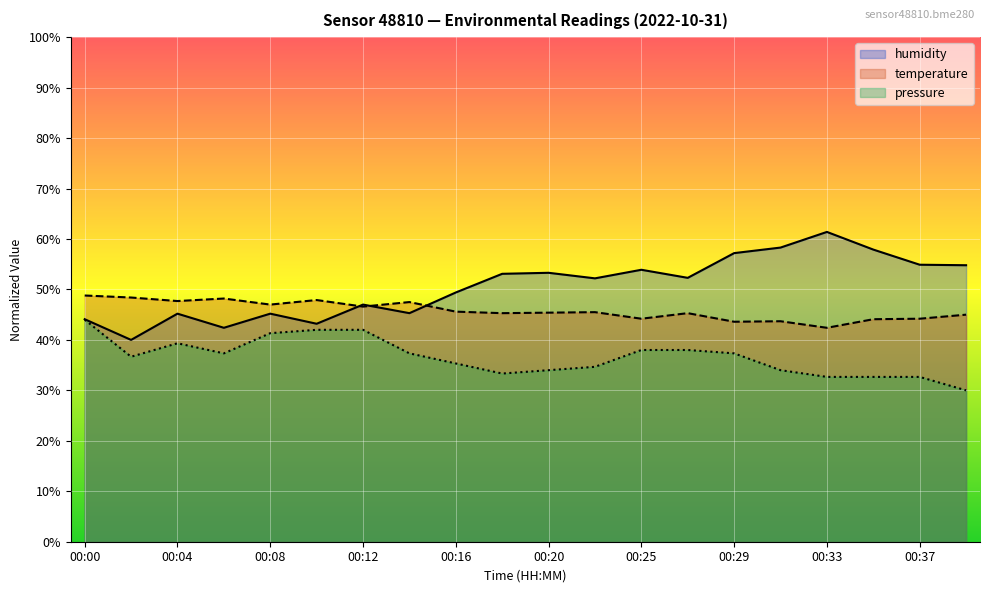

What is the sum of the temperature values at 00:02 and 00:37?

92.6